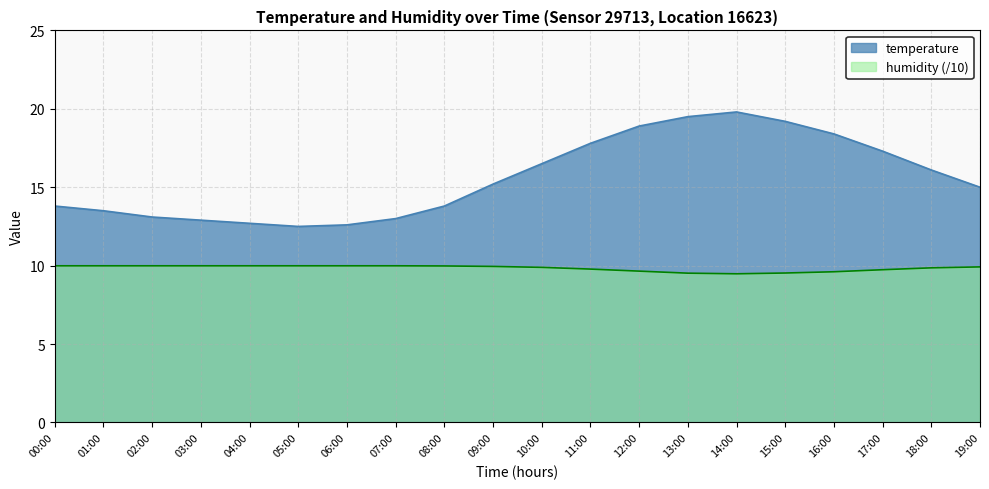

True or false: temperature and humidity intersect in this chart.

False